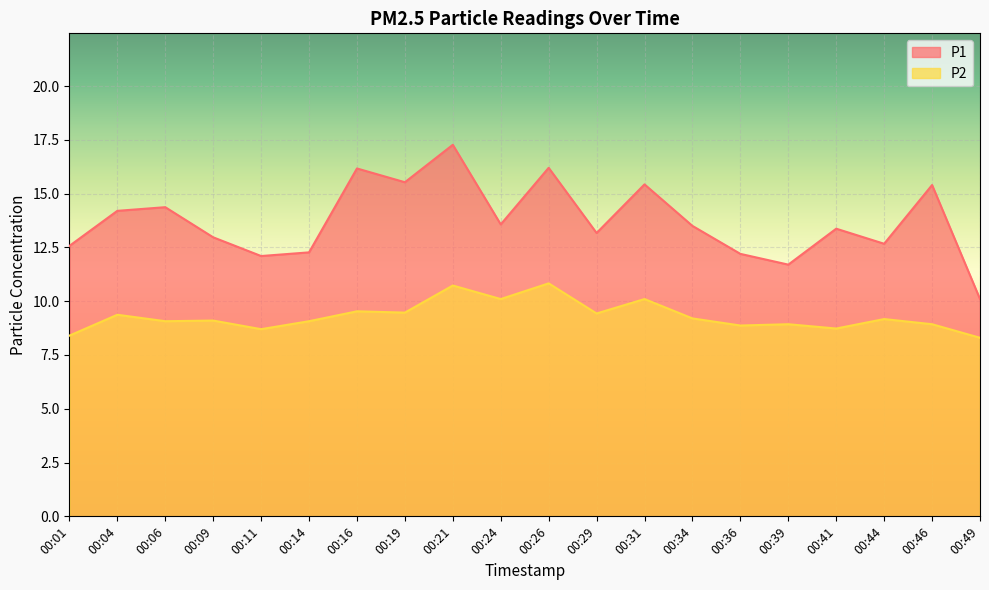

Read the P2 value at 00:19.

9.5